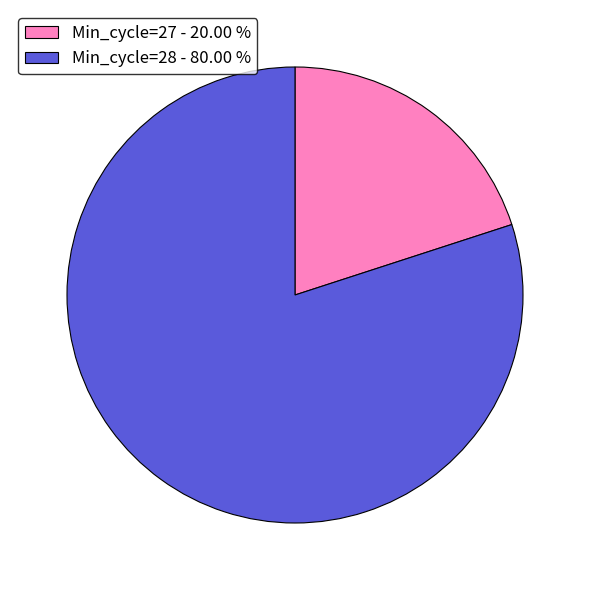

Does any single category account for the majority?

Yes